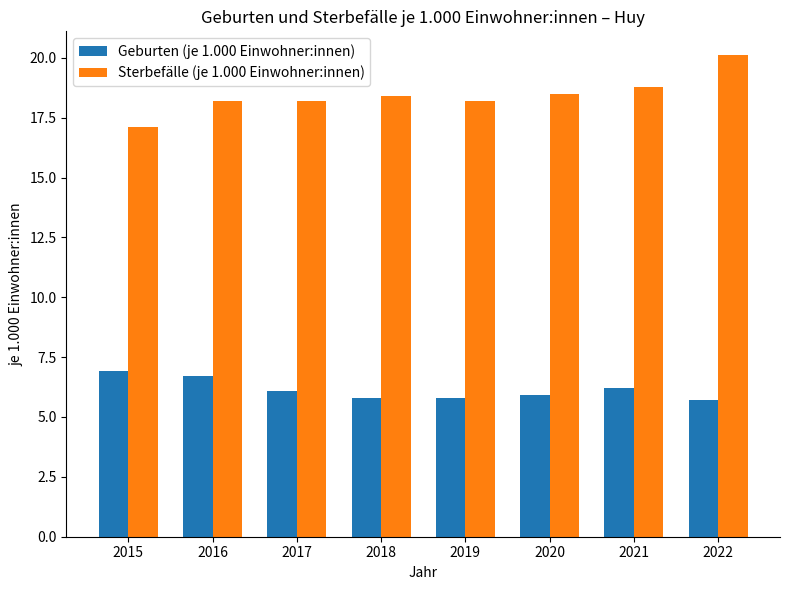

How many data points in Geburten (je 1.000 Einwohner:innen) are above 6?

4